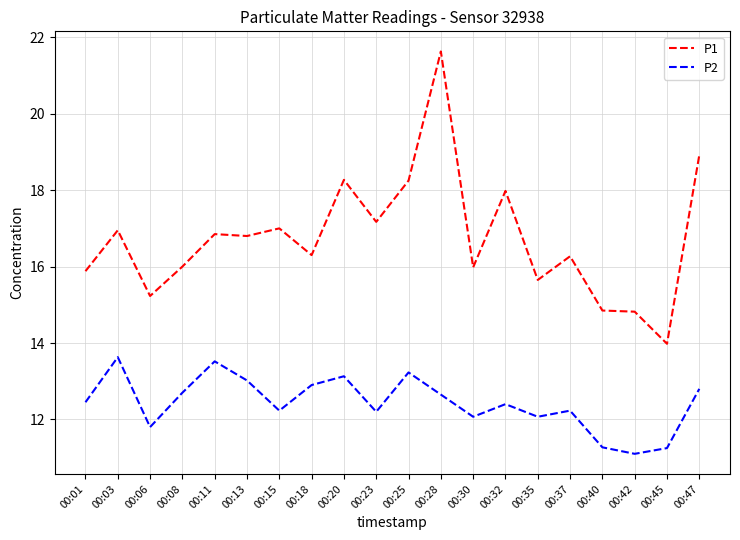

Which series has the largest total across all categories?

P1